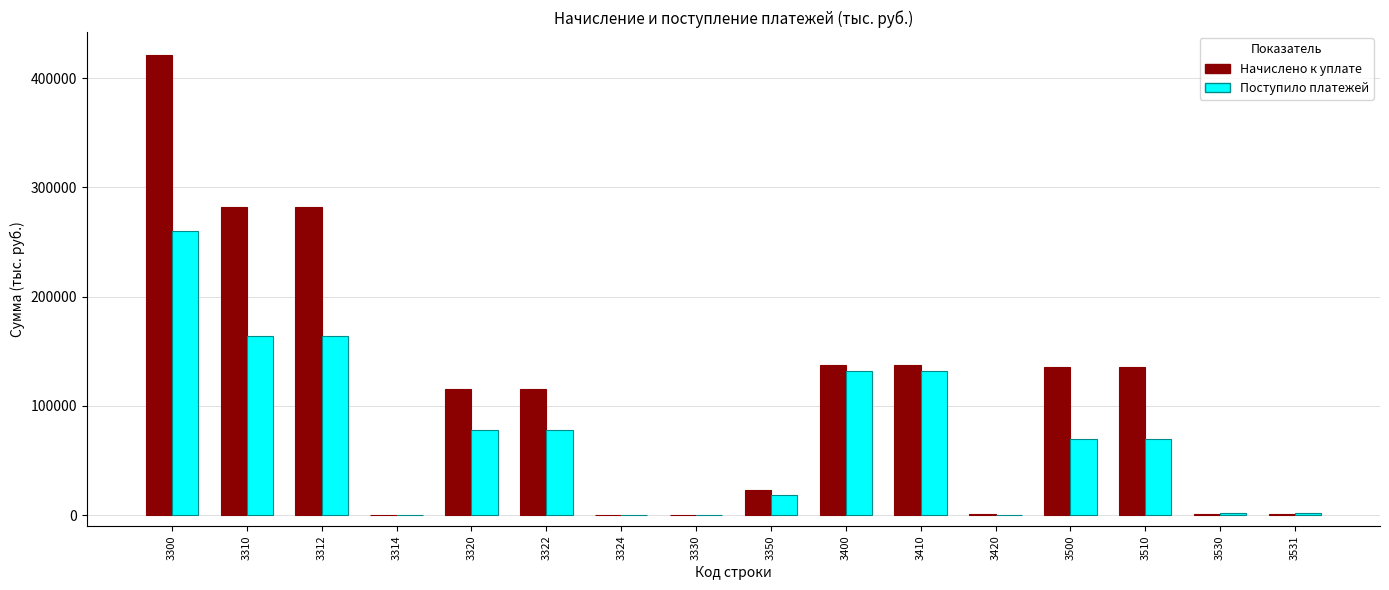

Which series has the largest total across all categories?

Начислено к уплате